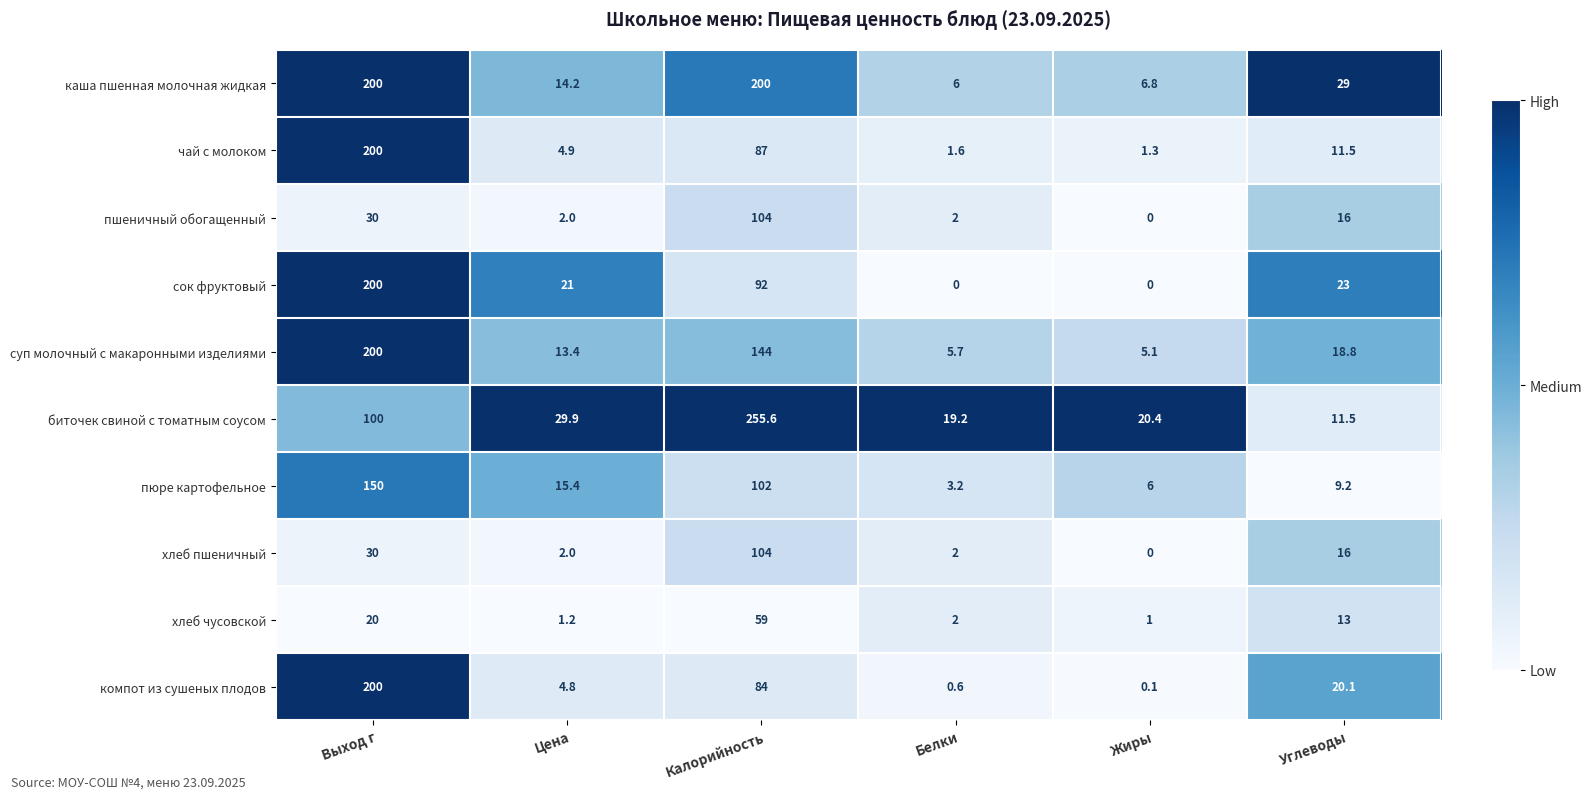

Is it true that пюре картофельное equals 38.5 at Выход г?

False